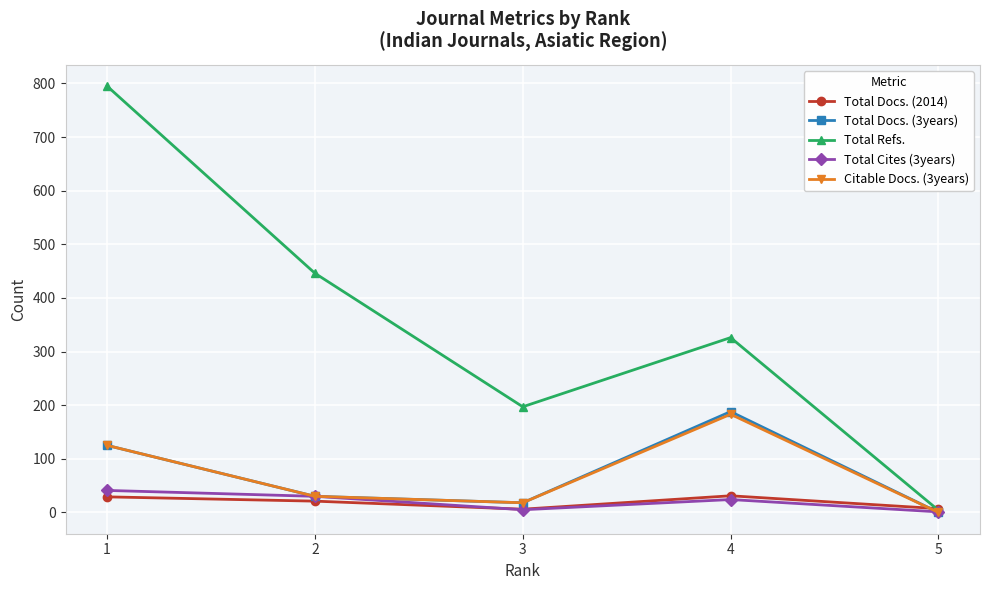

Where is the first local maximum for Total Refs.?

4